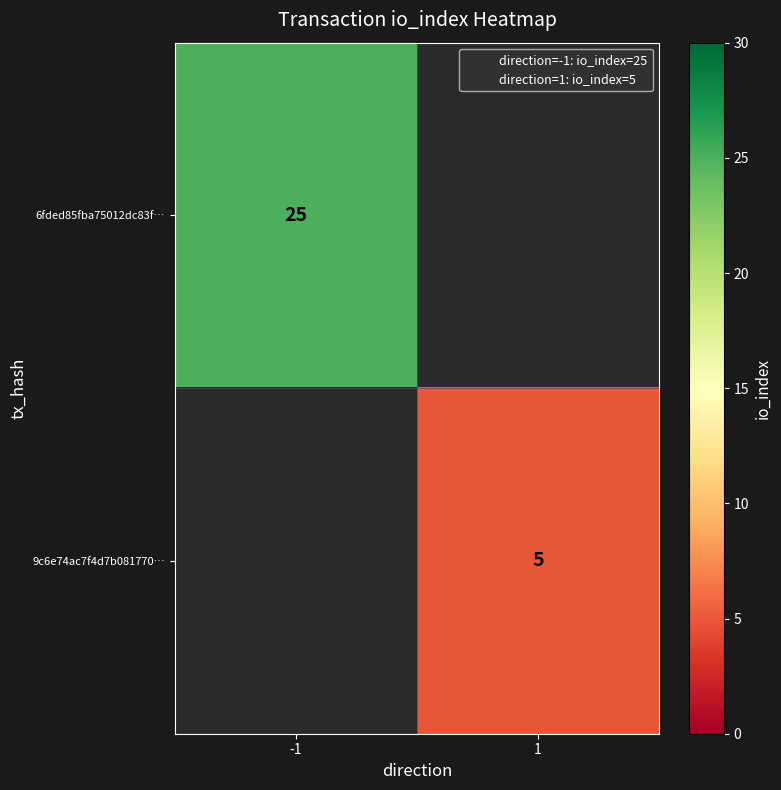

Rank the series at -1 from highest to lowest value.

6fded85fba75012dc83f…, 9c6e74ac7f4d7b081770…